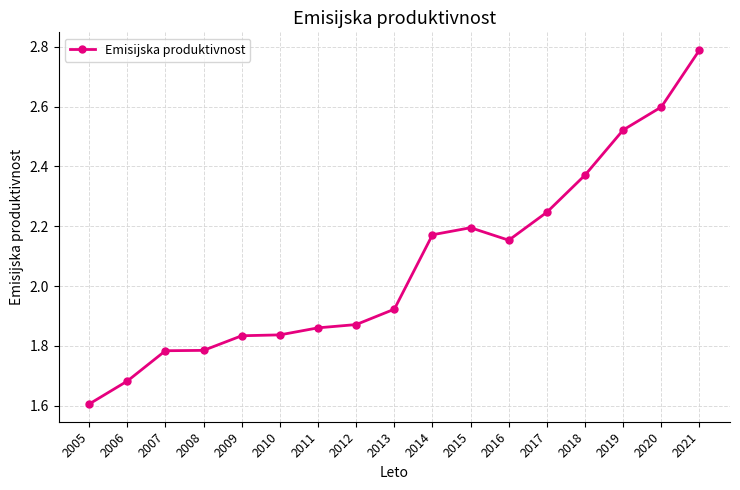

At which category does the chart reach its peak across all series?

2021